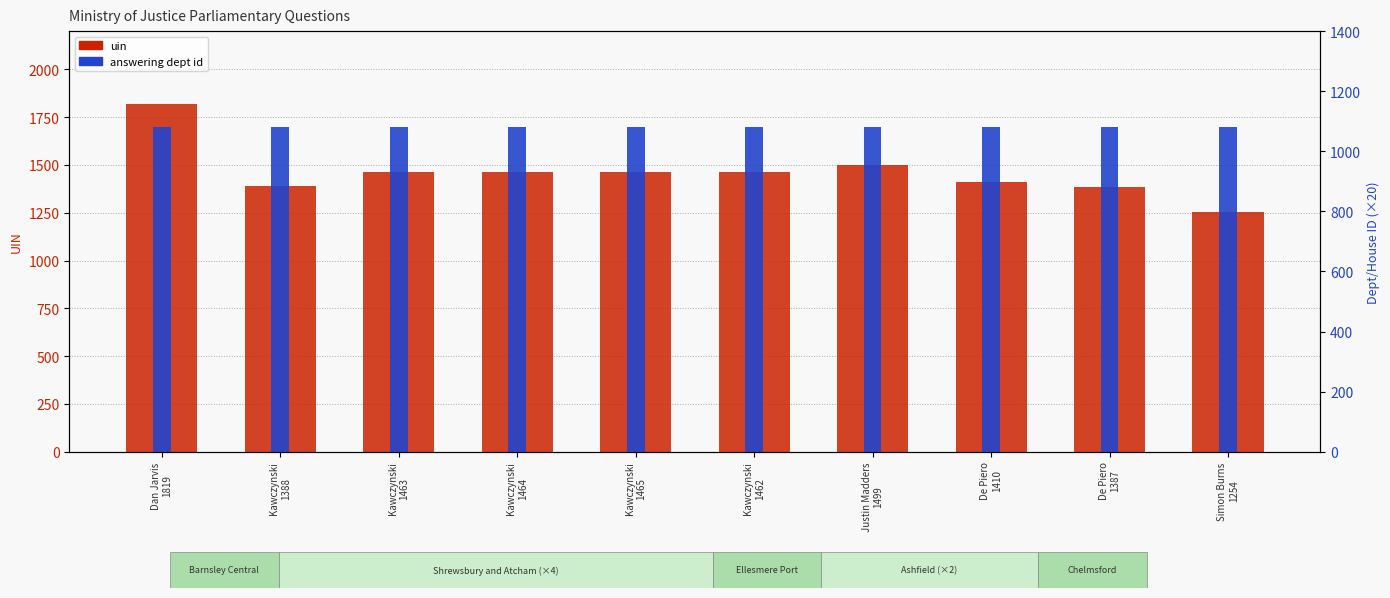

List the labels in order of answering dept id value, smallest first.

Dan Jarvis
1819, Kawczynski
1388, Kawczynski
1463, Kawczynski
1464, Kawczynski
1465, Kawczynski
1462, Justin Madders
1499, De Piero
1410, De Piero
1387, Simon Burns
1254